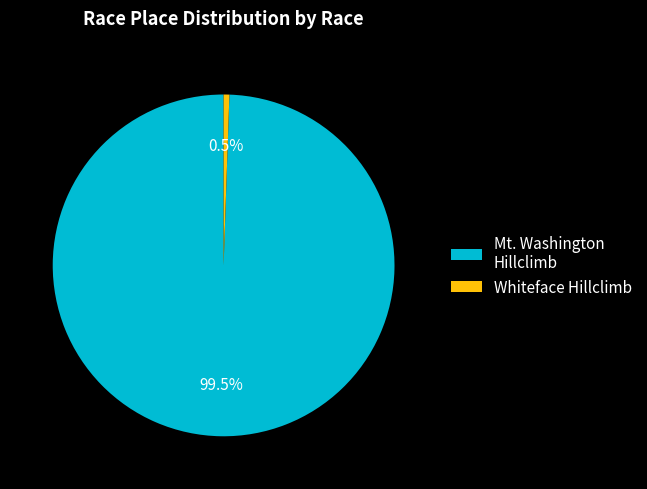

To the nearest percent, what is the difference between the largest and smallest slice percentages?

99%